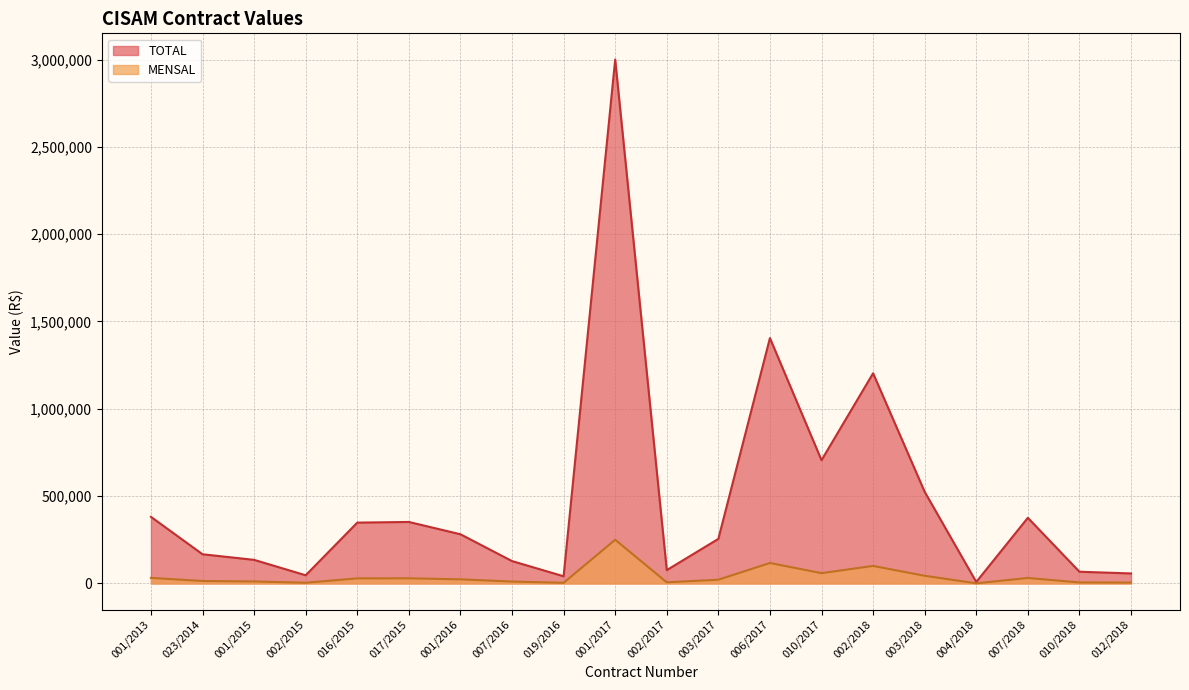

The value of TOTAL at 003/2017 is 255000.0. True or false?

True